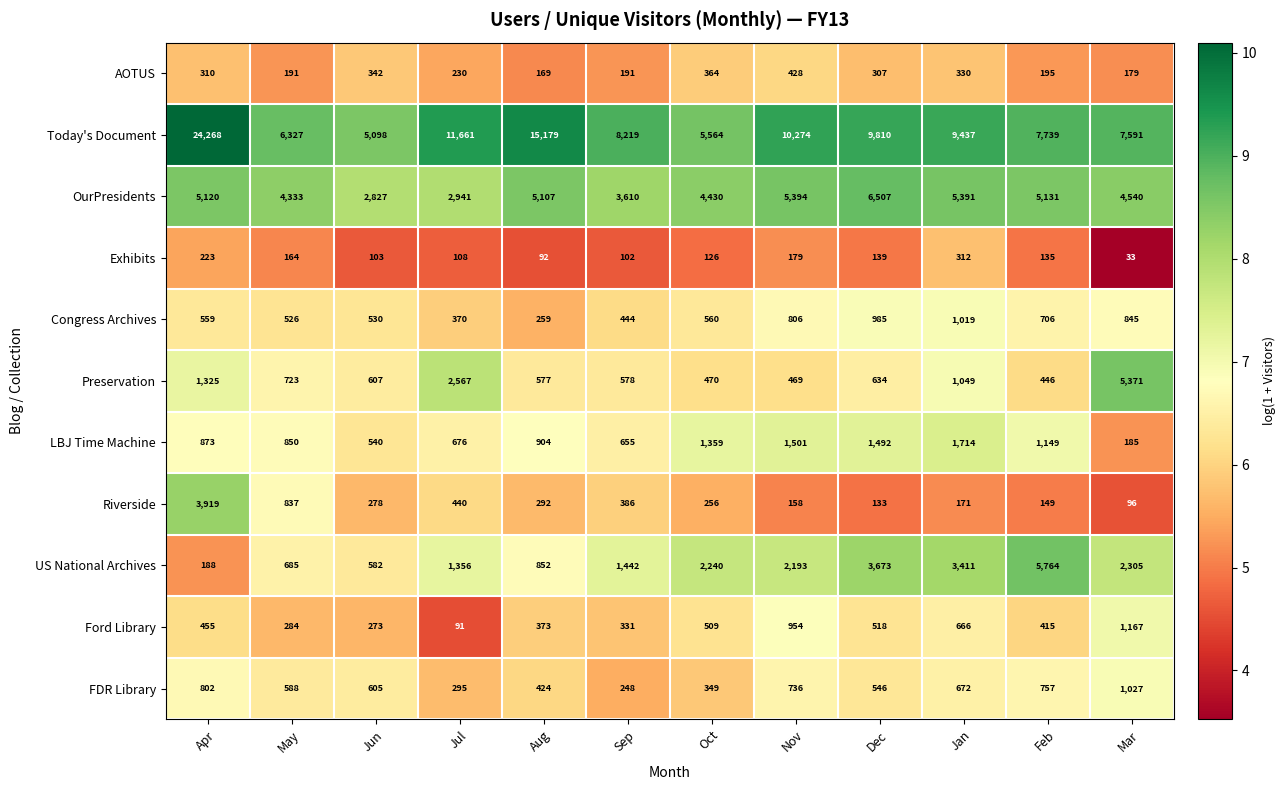

Which series has the largest range (max minus min)?

Today's Document